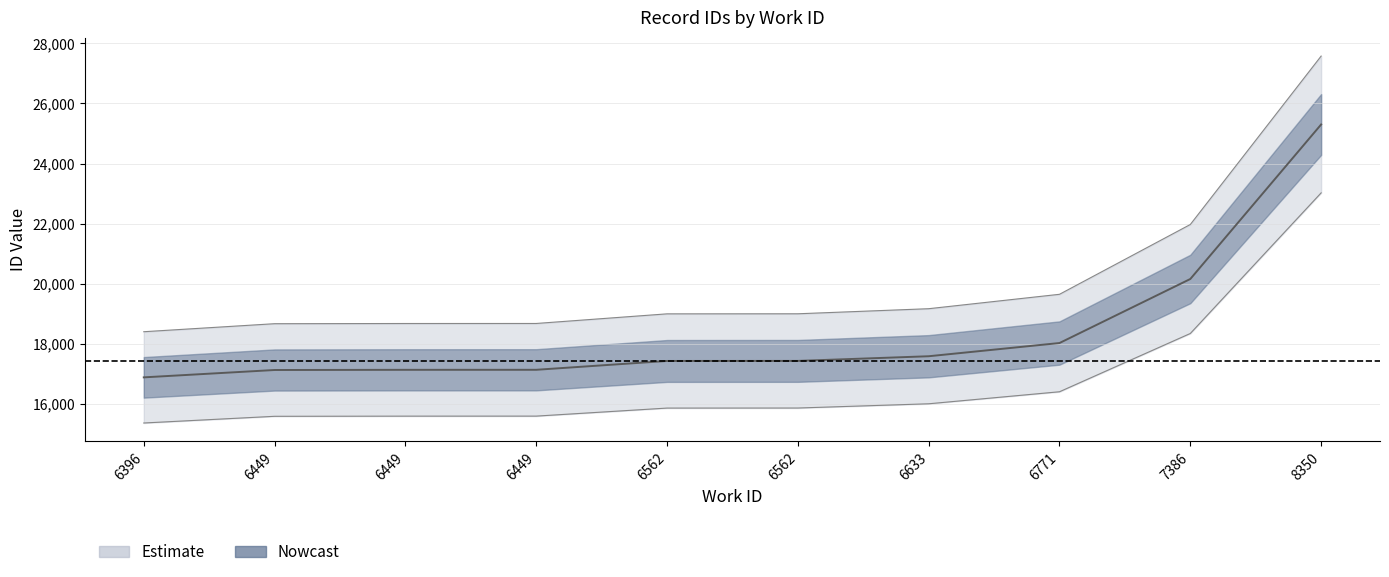

The value at 8350 is 40952.0. True or false?

False